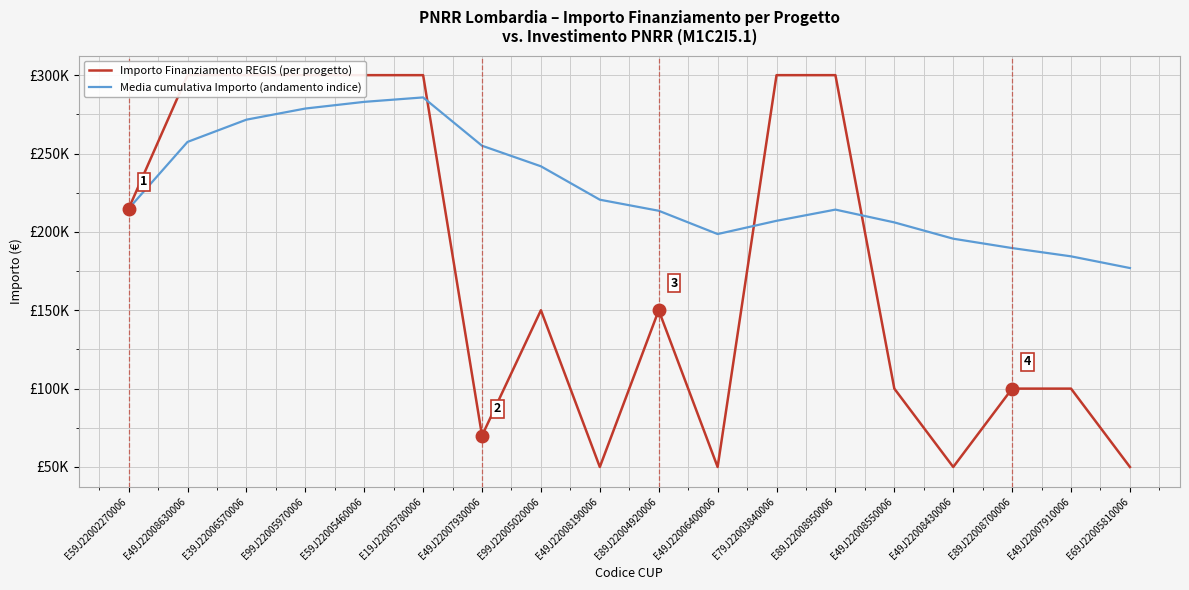

Which series has the largest range (max minus min)?

Importo Finanziamento REGIS (per progetto)